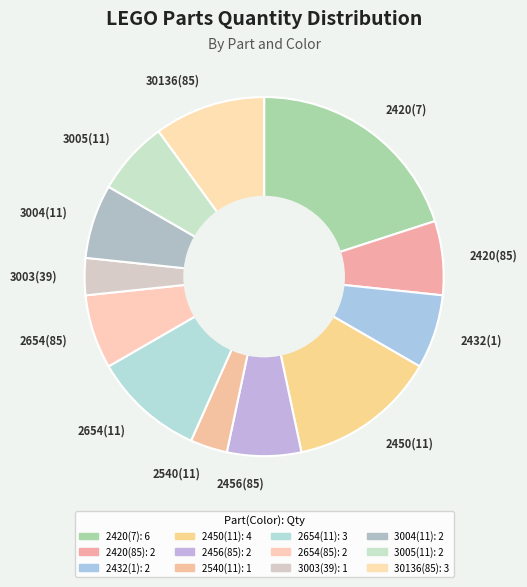

What is the largest slice in the pie chart?

2420(7)